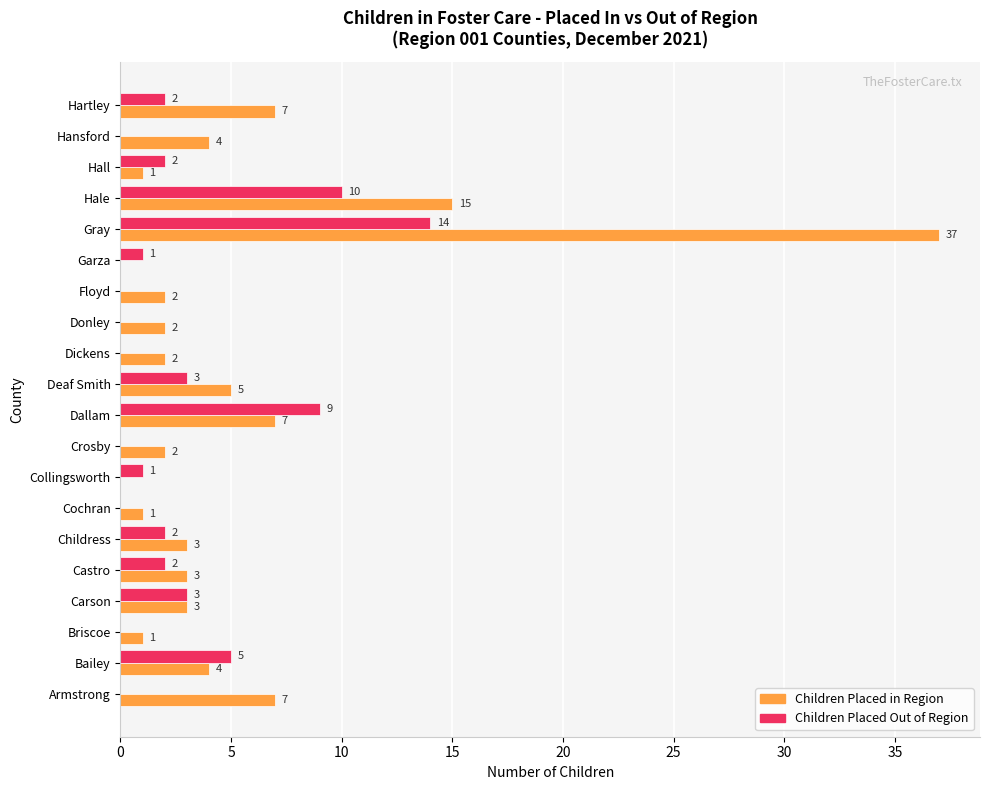

At which category is the sum across all series the highest?

Gray